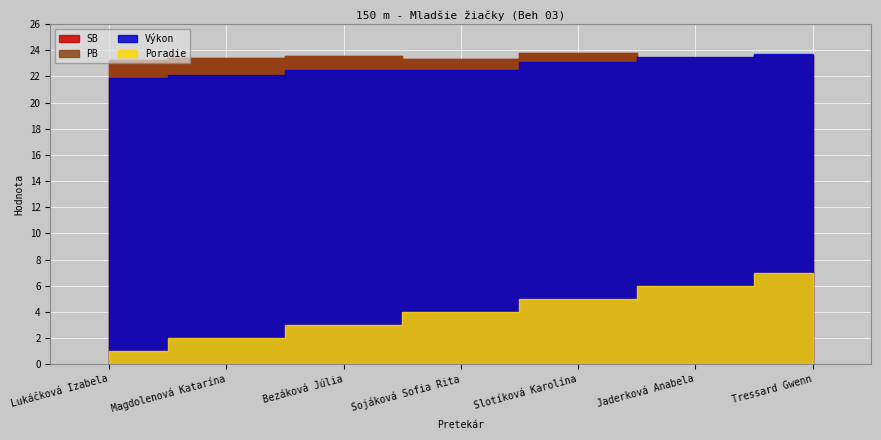

Is the value of SB at Slotíková Karolína greater than the value of Poradie at Tressard Gwenn?

Yes